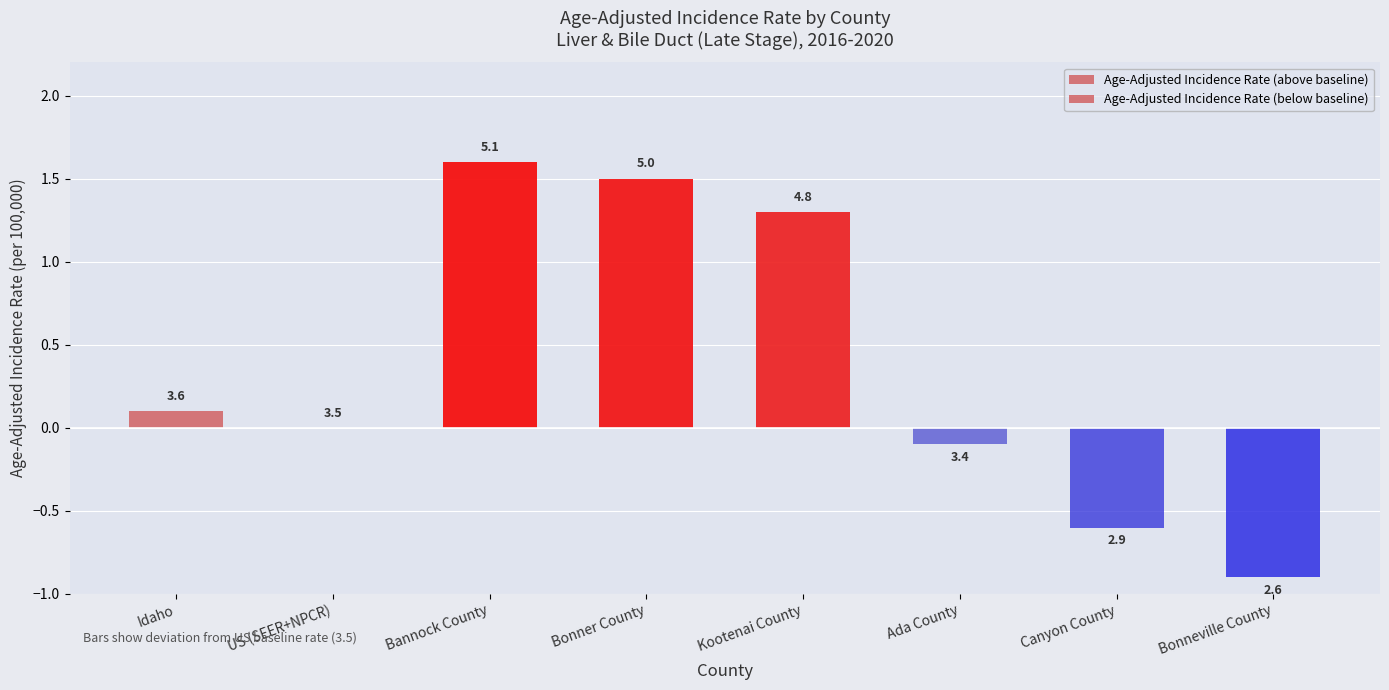

At how many categories does at least one series exceed 0?

4